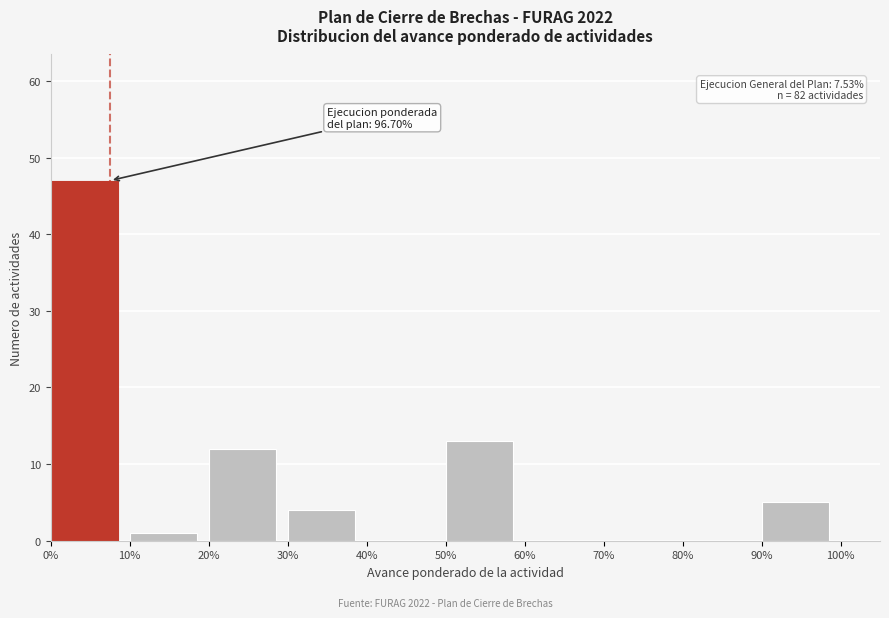

Reading left to right, list all the values displayed in this chart.

0%=47	10%=1	20%=12	30%=4	40%=0	50%=13	60%=0	70%=0	80%=0	90%=5